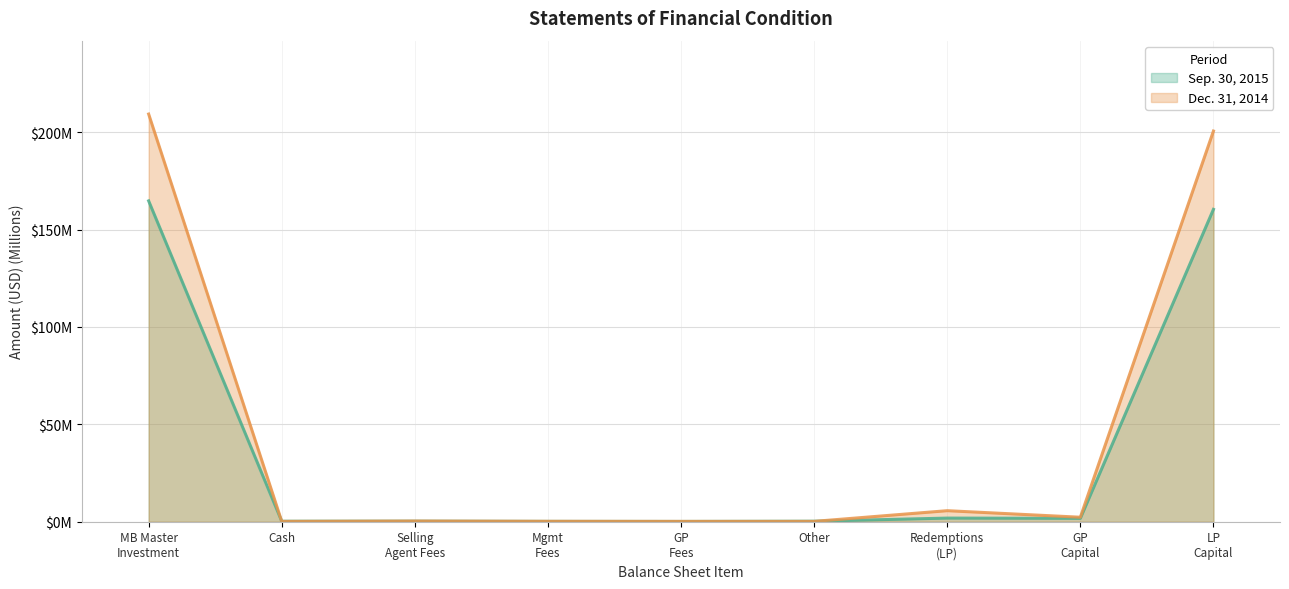

At which category is the sum across all series the highest?

MB Master
Investment